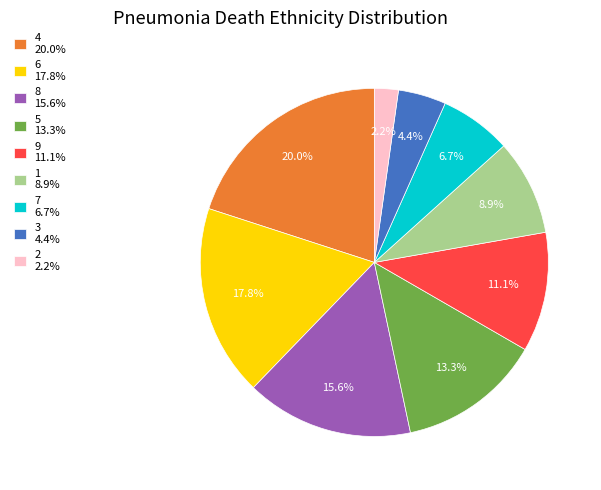

Rank the categories by value from lowest to highest.

2 2.2%, 3 4.4%, 7 6.7%, 1 8.9%, 9 11.1%, 5 13.3%, 8 15.6%, 6 17.8%, 4 20.0%